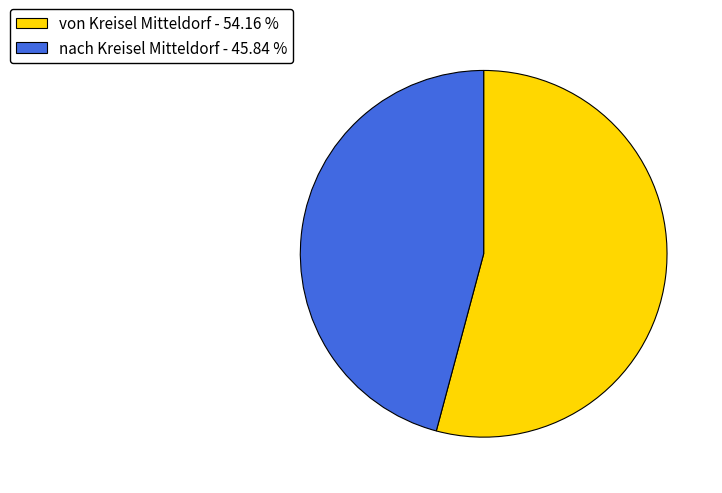

Rank the categories by value from lowest to highest.

nach Kreisel Mitteldorf, von Kreisel Mitteldorf